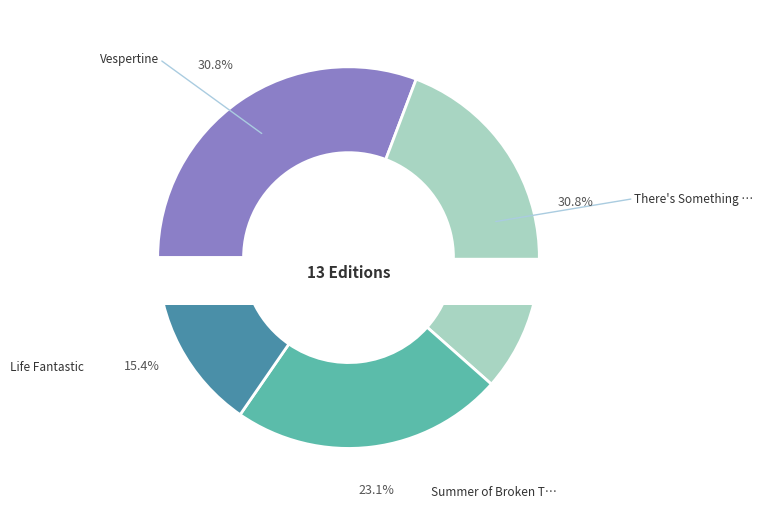

Rank the categories by value from highest to lowest.

Vespertine, There's Something about Sweetie, Summer of Broken Things, Life Fantastic